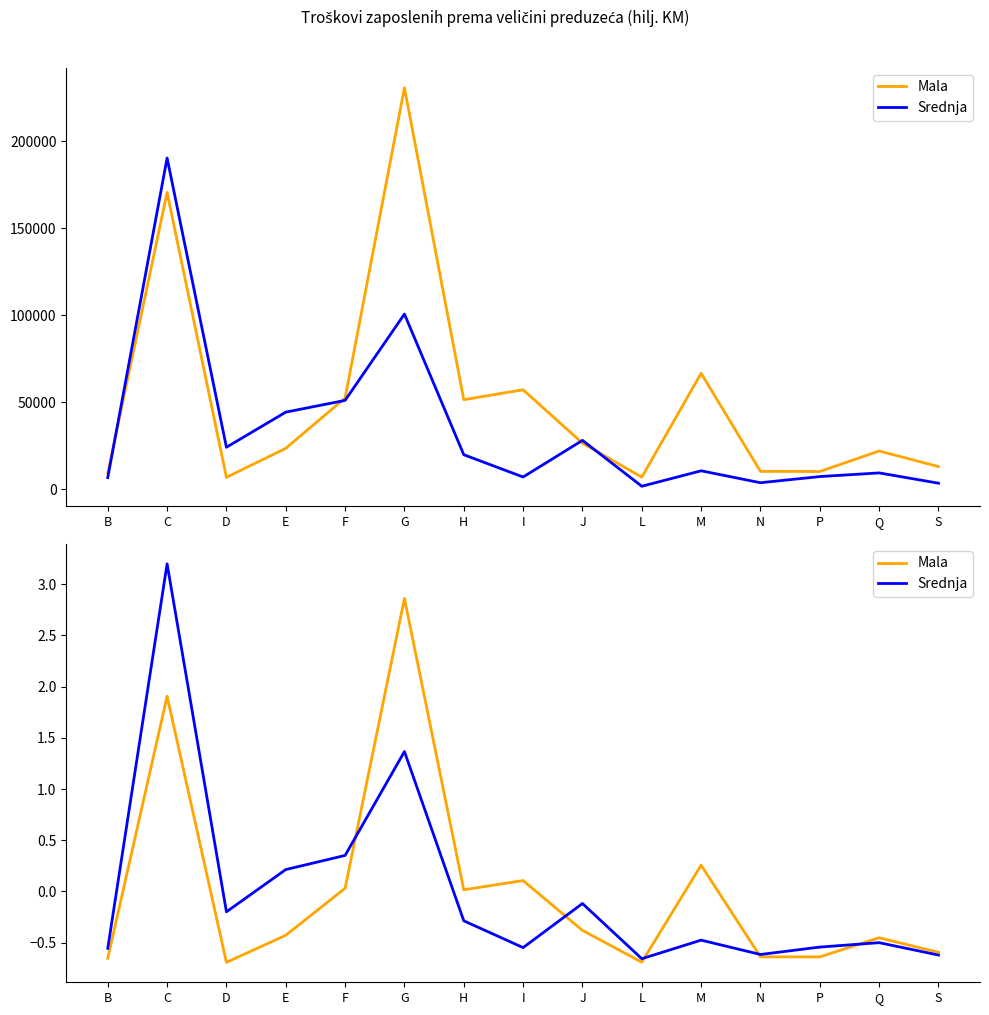

After their last crossing, which series has the higher values: Srednja or Mala?

Mala